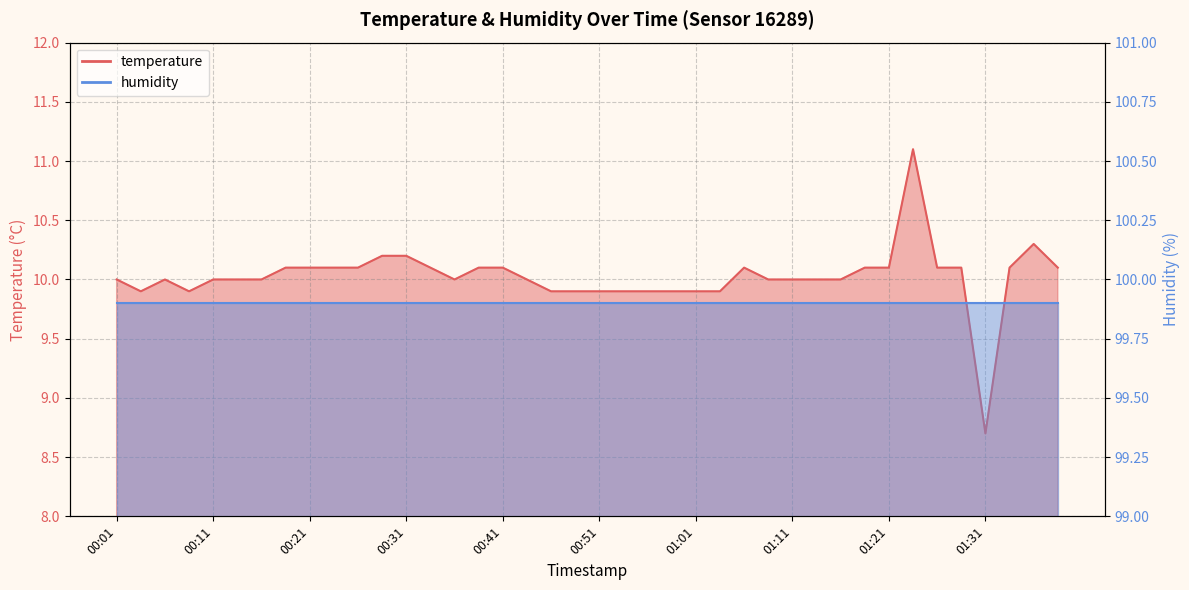

At which label does the data first exceed 10?

00:19